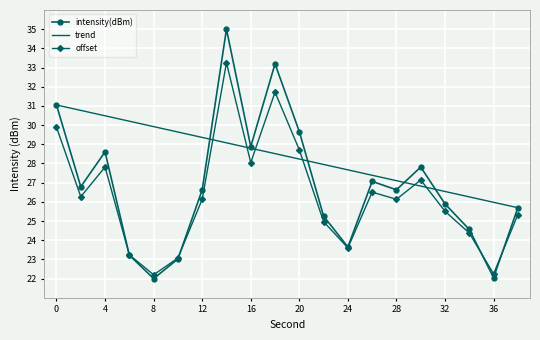

Which series has the largest total across all categories?

trend